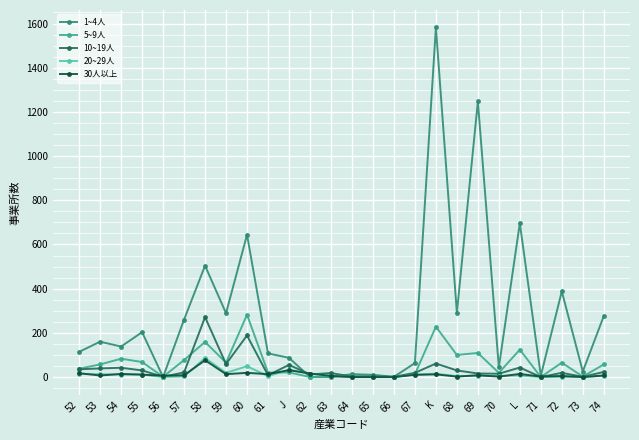

What is the difference between the highest and lowest values at 66?

1